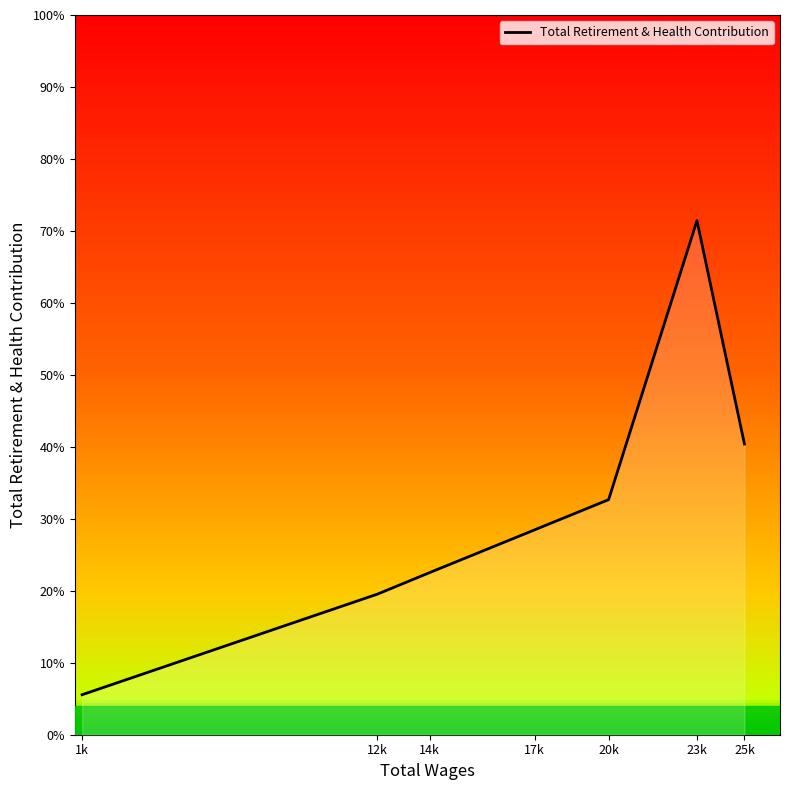

Rank the categories by value from lowest to highest.

1k, 12k, 14k, 17k, 20k, 25k, 23k